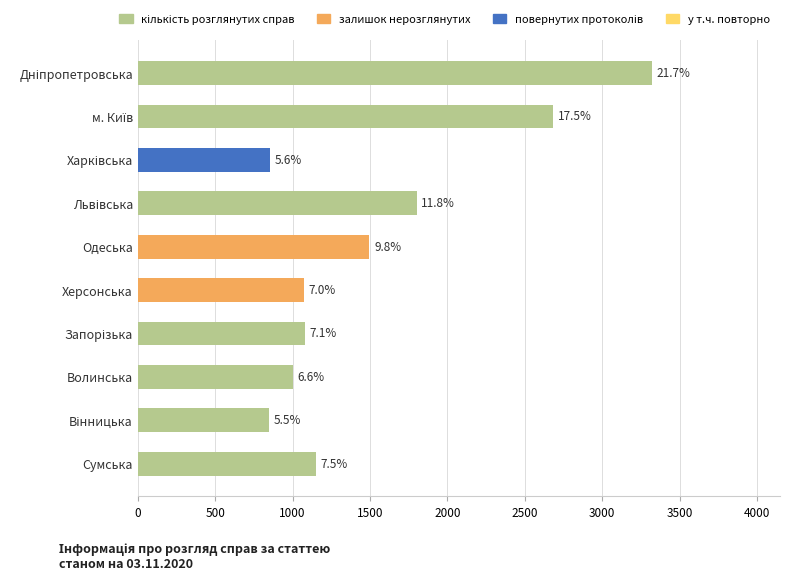

Are the bars horizontal?

Yes